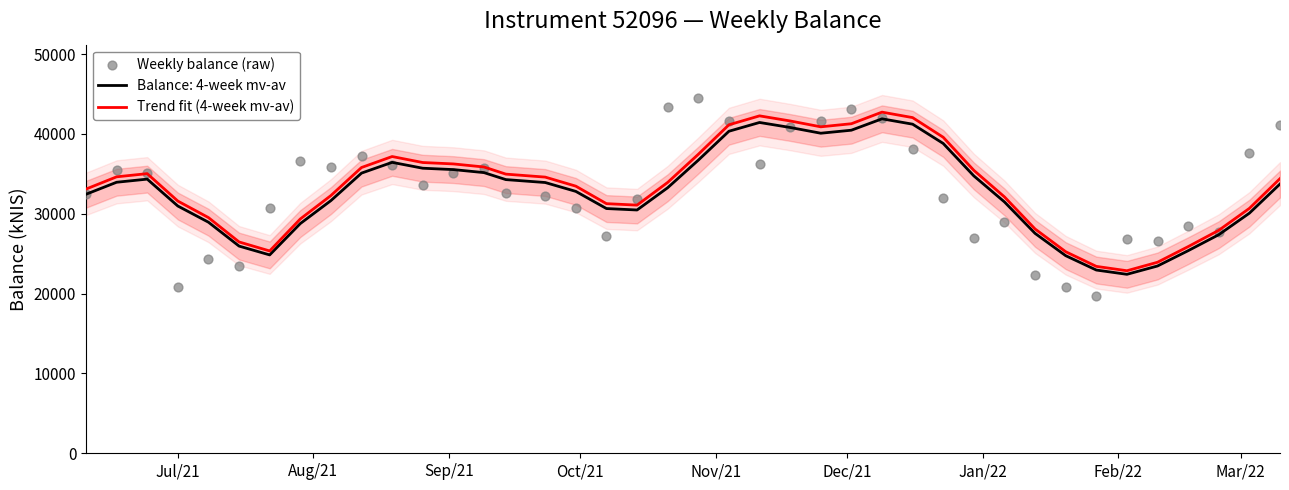

Which series has the largest Y range (max minus min)?

Weekly balance (raw)